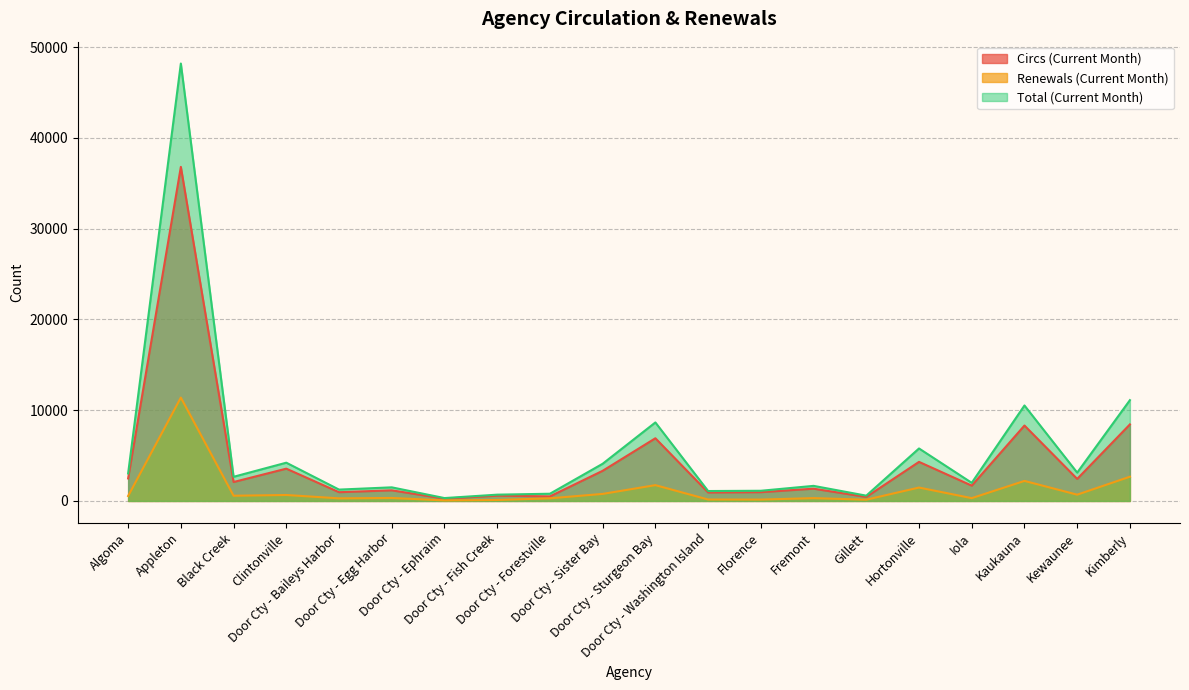

True or false: Total (Current Month) and Circs (Current Month) intersect in this chart.

False